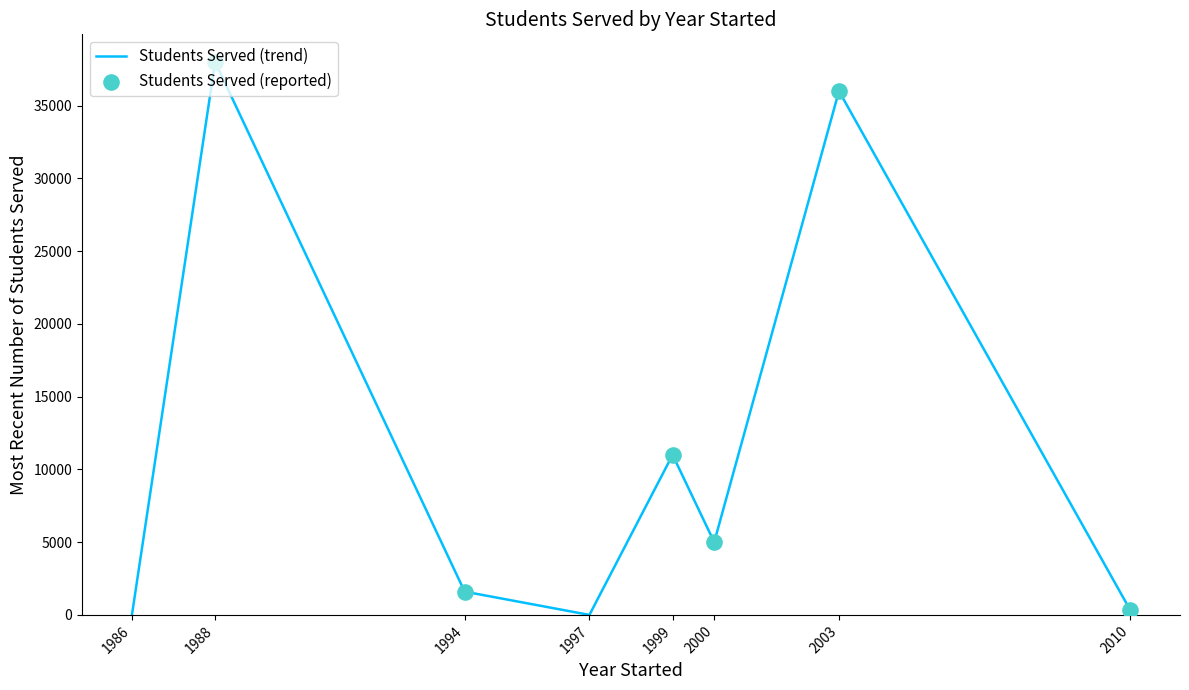

What is the change in value from 1988 to 2003?

-2000